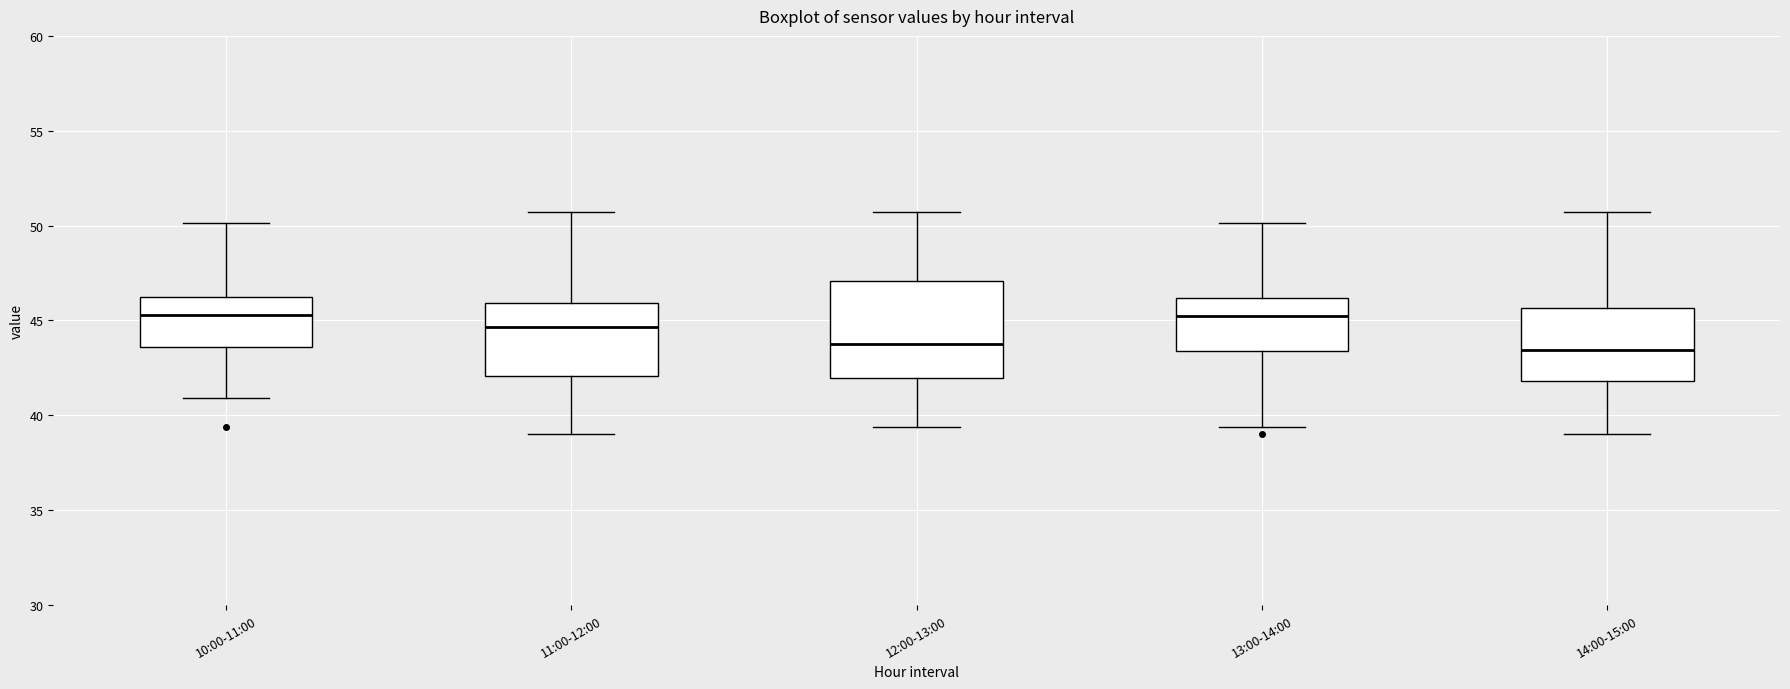

Reading left to right, transcribe this box plot: for each box, give where its median line is, the range the box spans, and where its two whiskers end, as read against the y-axis. The values are not printed on the chart, so give them approximately, as read against the axis.

10:00-11:00: median 45.5, box 43.5 to 46.0, whiskers 41.0 to 50.0
11:00-12:00: median 44.5, box 42.0 to 46.0, whiskers 39.0 to 50.5
12:00-13:00: median 44.0, box 42.0 to 47.0, whiskers 39.5 to 50.5
13:00-14:00: median 45.0, box 43.5 to 46.0, whiskers 39.5 to 50.0
14:00-15:00: median 43.5, box 42.0 to 45.5, whiskers 39.0 to 50.5